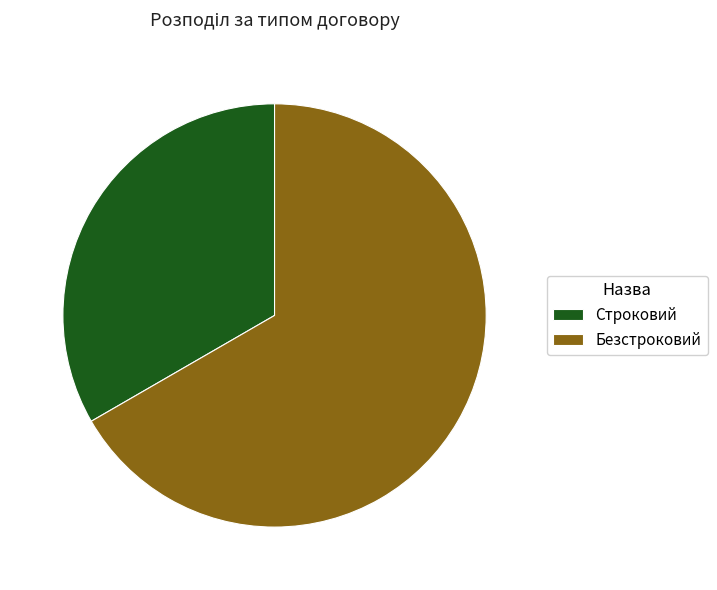

Combined, do Безстроковий and Строковий account for over 50%?

Yes